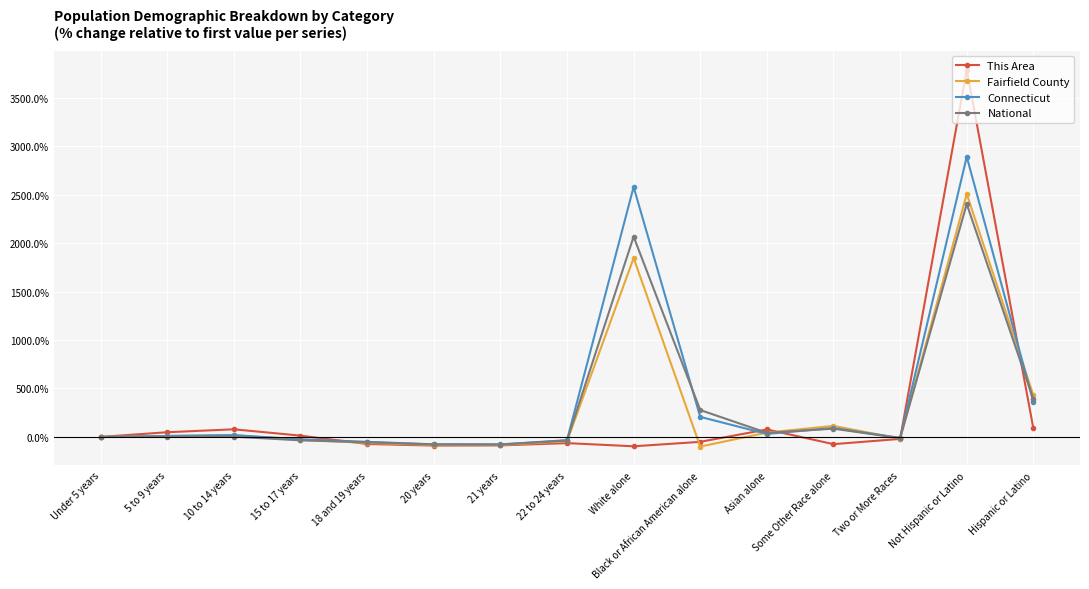

True or false: Fairfield County has more than 0 points higher than both neighbors.

True